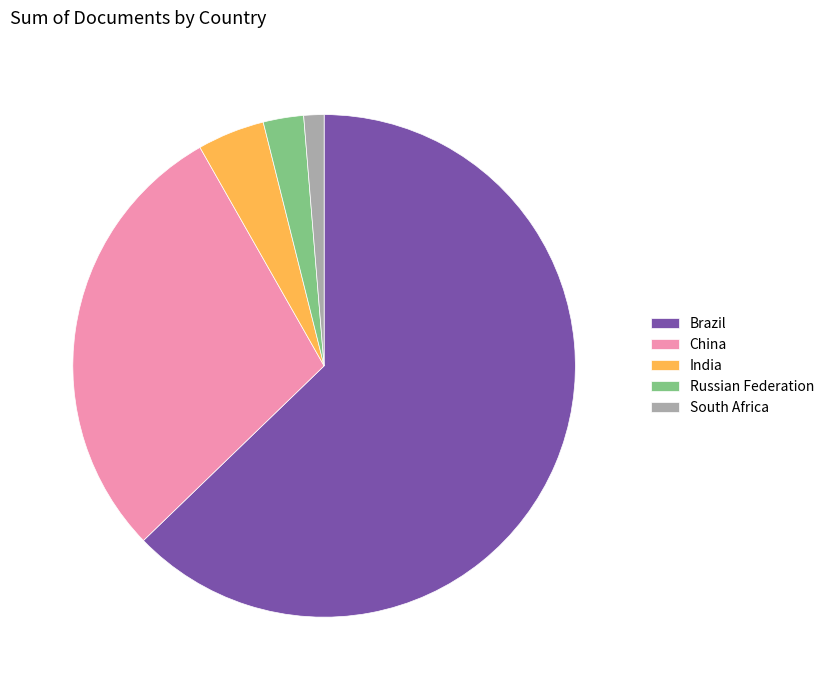

True or false: Brazil accounts for 77% of the total.

False